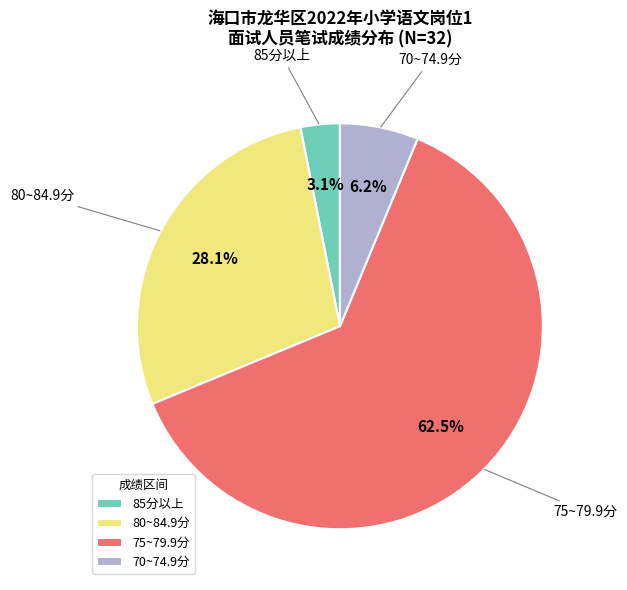

Between 70~74.9分 and 85分以上, which is larger?

70~74.9分